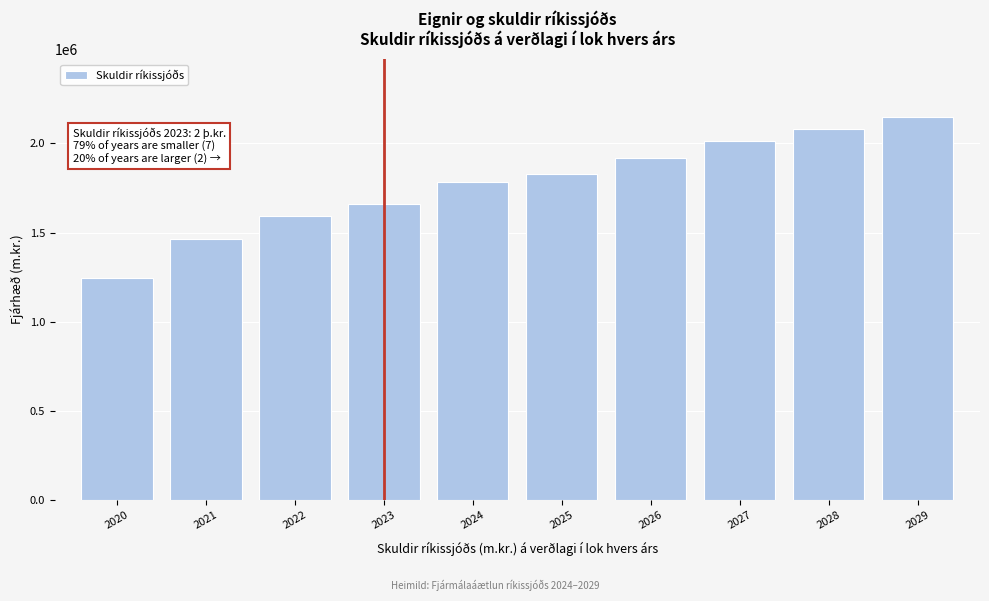

Reading left to right, transcribe all the data shown in this chart.

2020=1244558.0	2021=1461867.0	2022=1591666.7	2023=1659183.9	2024=1781186.3	2025=1826268.6	2026=1917537.1	2027=2015869.1	2028=2080287.2	2029=2149301.5